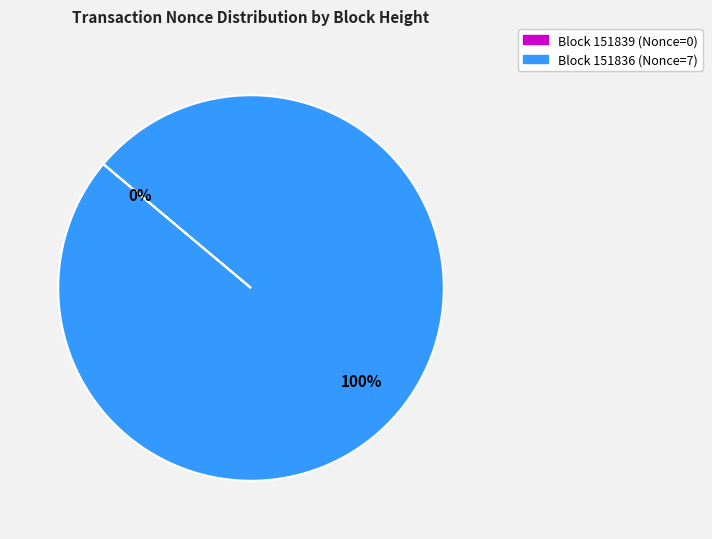

What is the change in value from 151839 to 151836?

+7